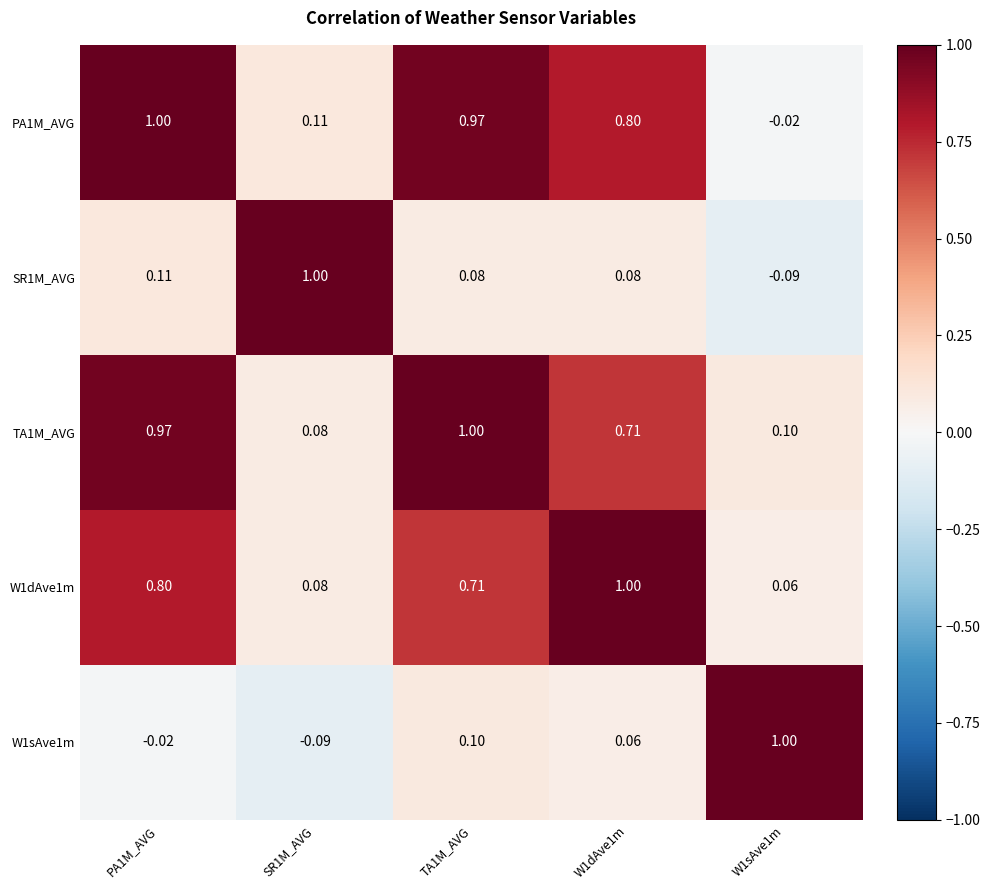

Is the value of W1sAve1m at PA1M_AVG greater than the value of PA1M_AVG at PA1M_AVG?

No